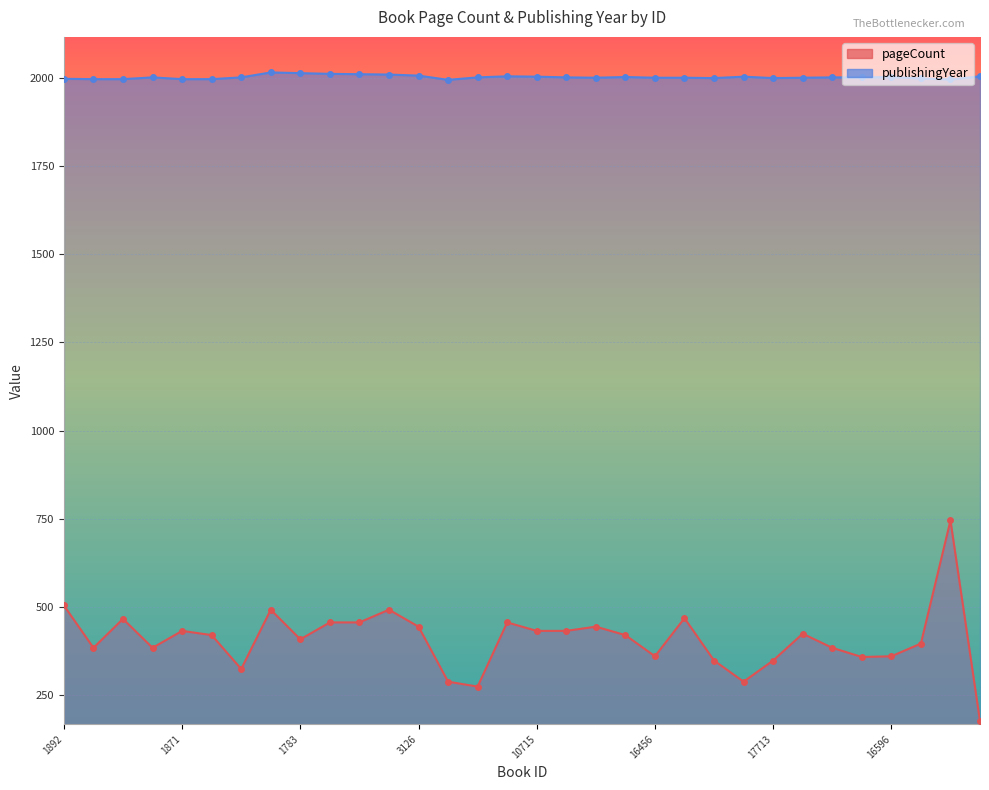

The publishingYear series shows 2011 at 3124. True or false?

True